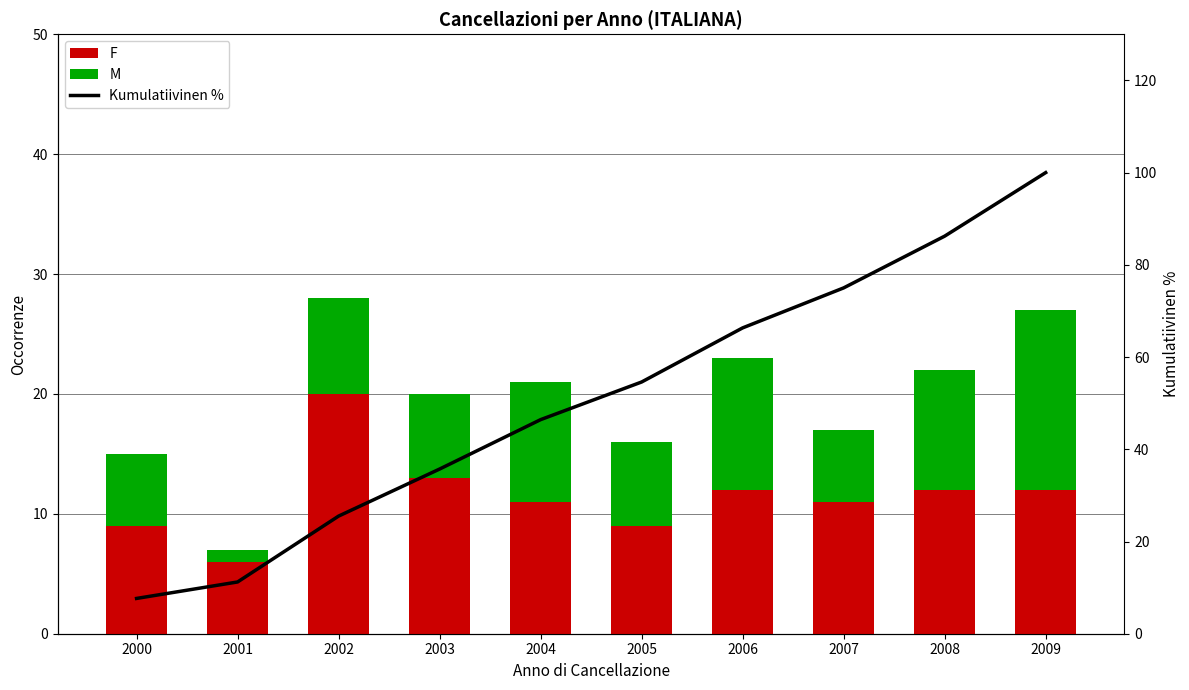

Reading left to right, extract all data points from this chart.

F: 2000=9.0	2001=6.0	2002=20.0	2003=13.0	2004=11.0	2005=9.0	2006=12.0	2007=11.0	2008=12.0	2009=12.0
M: 2000=6.0	2001=1.0	2002=8.0	2003=7.0	2004=10.0	2005=7.0	2006=11.0	2007=6.0	2008=10.0	2009=15.0
Kumulatiivinen %: 2000=7.7	2001=11.2	2002=25.5	2003=35.7	2004=46.4	2005=54.6	2006=66.3	2007=75.0	2008=86.2	2009=100.0